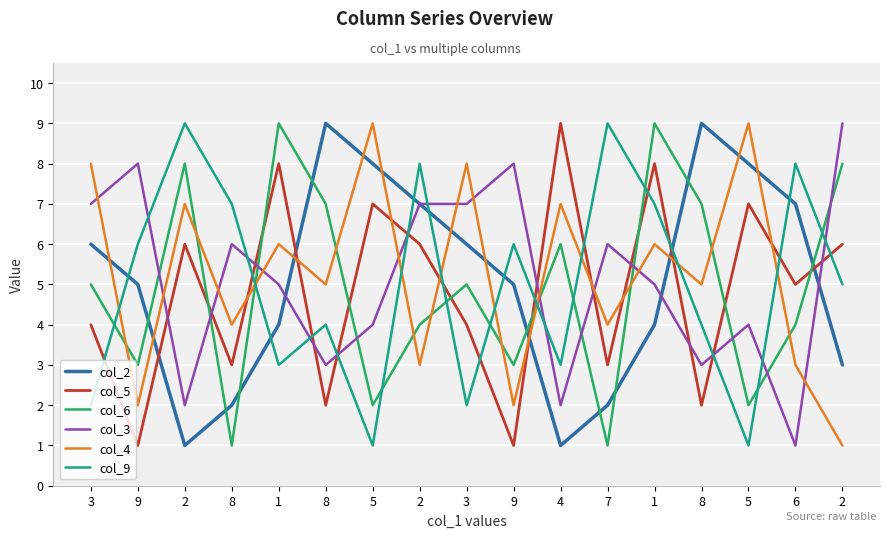

What is the greatest value displayed?

9